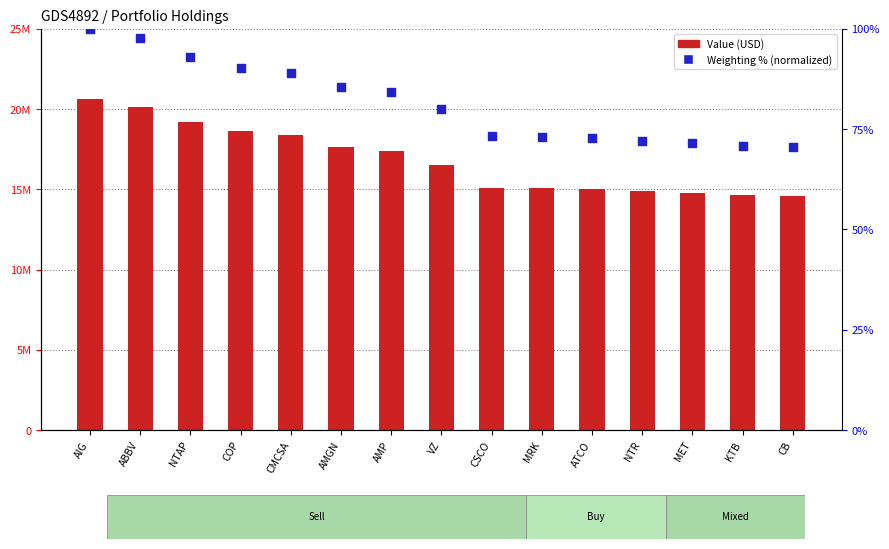

Which series has the largest Y range (max minus min)?

Value